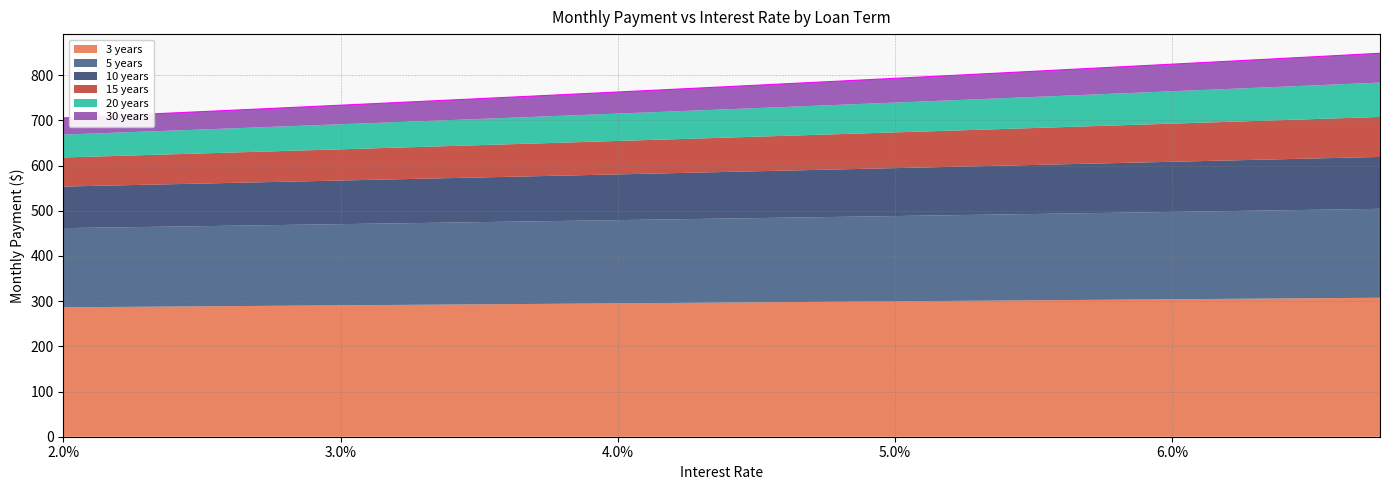

True or false: 30 years and 20 years cross at least once.

False